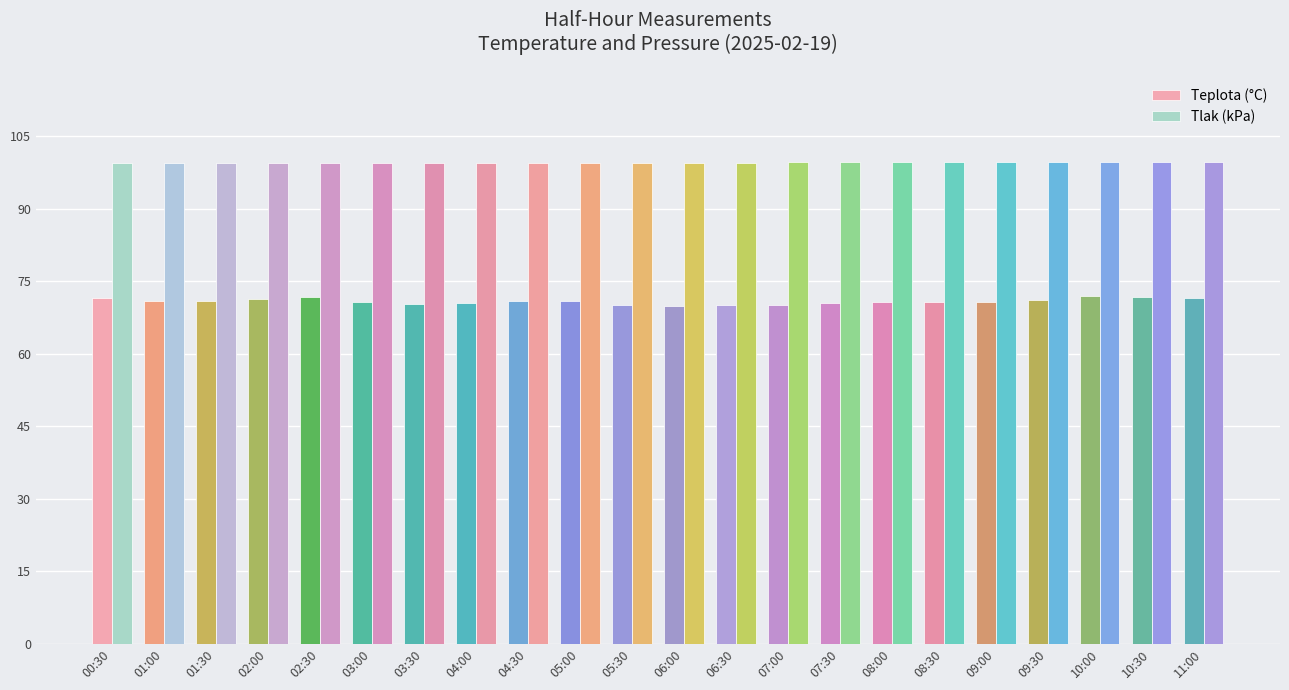

What is the minimum value shown in the chart?

69.9